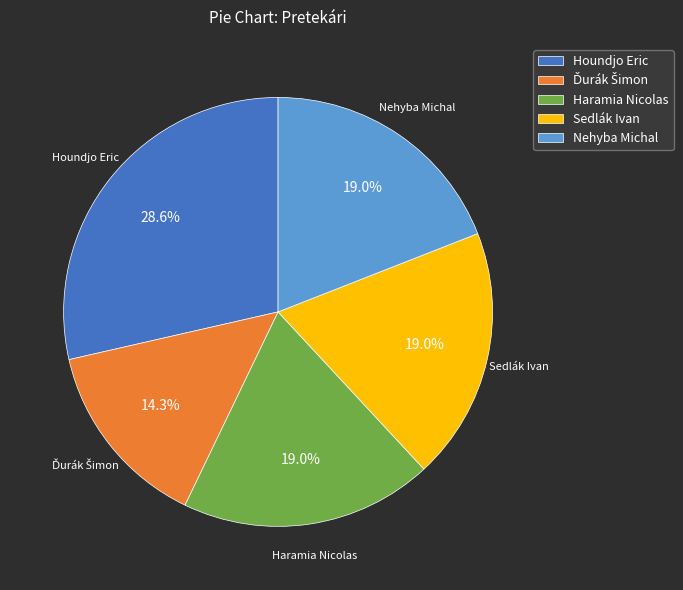

What is the largest slice in the pie chart?

Houndjo Eric